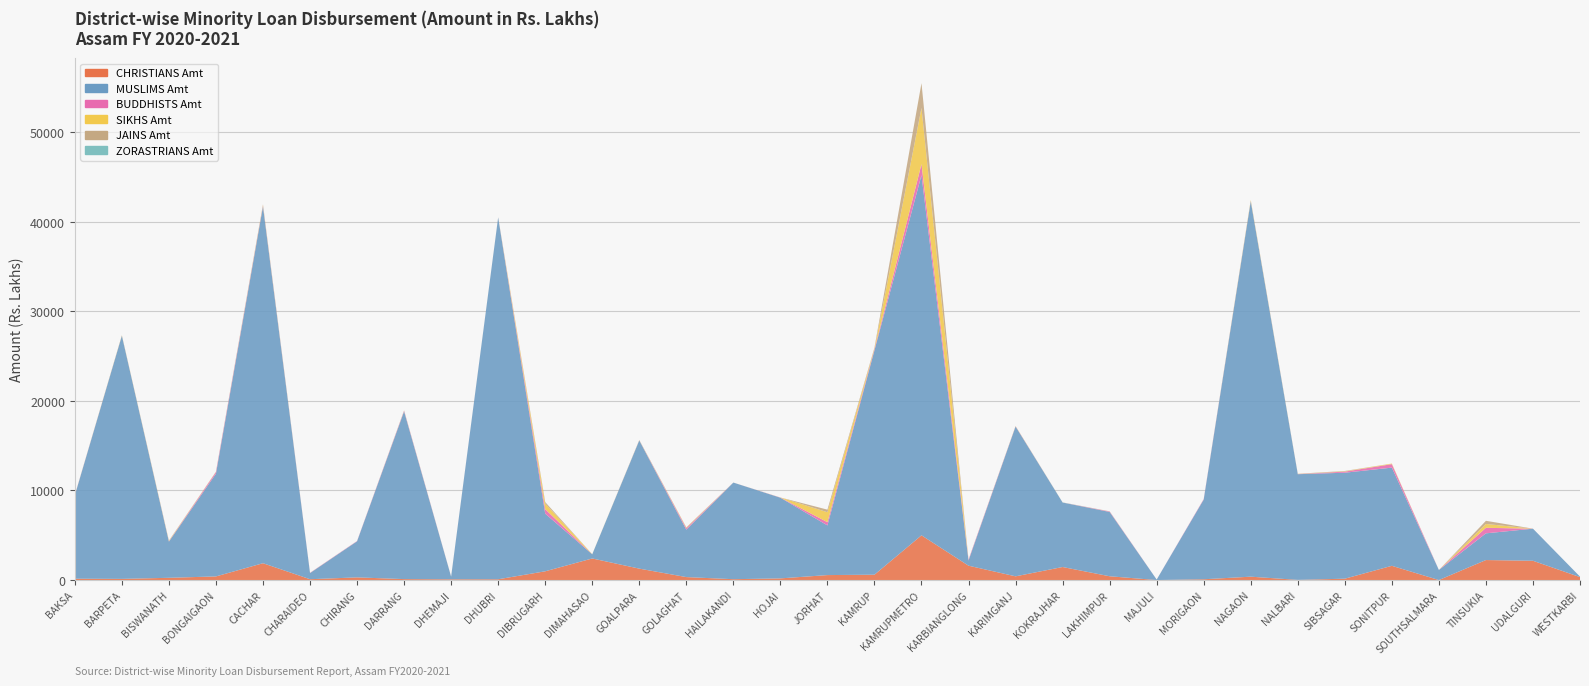

Reading left to right, what are all the values shown in this chart?

CHRISTIANS Amt: 149.4	131.4	252.1	406.3	1880.0	93.9	299.8	106.6	81.8	88.3	978.5	2411.0	1276.2	332.1	96.0	186.3	555.6	598.5	4994.4	1603.8	416.7	1456.7	423.5	0.2	88.0	377.5	18.6	153.2	1591.6	1.2	2234.7	2153.9	331.1
MUSLIMS Amt: 9305.6	27146.8	4036.8	11472.1	39835.9	685.3	4027.0	18722.5	292.9	40393.4	6435.5	465.4	14306.7	5294.9	10788.9	9008.5	5545.2	25051.7	40210.2	577.8	16727.3	7199.6	7181.4	55.0	8896.3	41909.4	11801.5	11831.0	10962.0	1124.3	2982.1	3583.2	51.2
BUDDHISTS Amt: 22.4	14.9	30.5	176.9	82.3	25.8	30.0	70.9	8.2	5.7	500.7	0.0	7.7	160.2	0.9	18.0	361.4	120.3	1232.3	91.7	28.8	1.9	51.8	0.0	53.5	32.7	10.2	122.3	386.7	0.0	616.2	1.4	0.0
SIKHS Amt: 11.4	40.8	47.6	20.5	76.6	6.2	2.9	16.3	6.7	0.6	628.6	13.9	1.4	57.0	1.5	8.7	1111.5	78.6	6276.3	10.9	25.4	4.0	8.9	0.0	1.6	95.5	10.1	37.2	63.7	0.0	427.8	0.0	0.0
JAINS Amt: 7.7	1.7	34.6	22.7	71.6	1.4	0.0	28.6	0.6	15.3	160.4	0.0	46.5	41.5	0.0	0.0	288.0	98.2	2766.4	2.9	1.1	0.0	6.0	0.0	5.0	8.1	25.4	34.4	3.0	0.0	353.7	0.5	0.0
ZORASTRIANS Amt: 0.0	0.9	0.0	0.0	0.5	0.2	0.0	0.0	0.0	0.4	4.6	0.0	0.0	0.8	0.0	0.0	0.0	0.0	0.8	0.3	0.0	10.0	4.2	0.0	0.0	7.8	0.0	2.6	0.1	0.0	0.9	0.0	0.4